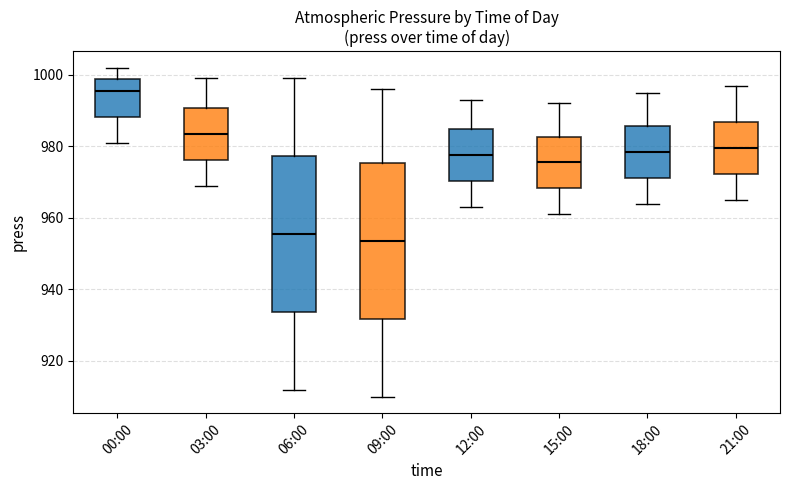

Where does the lower whisker of the box for 00:00 end on the y-axis? The values are not printed on the chart, so give them approximately, as read against the axis.

982